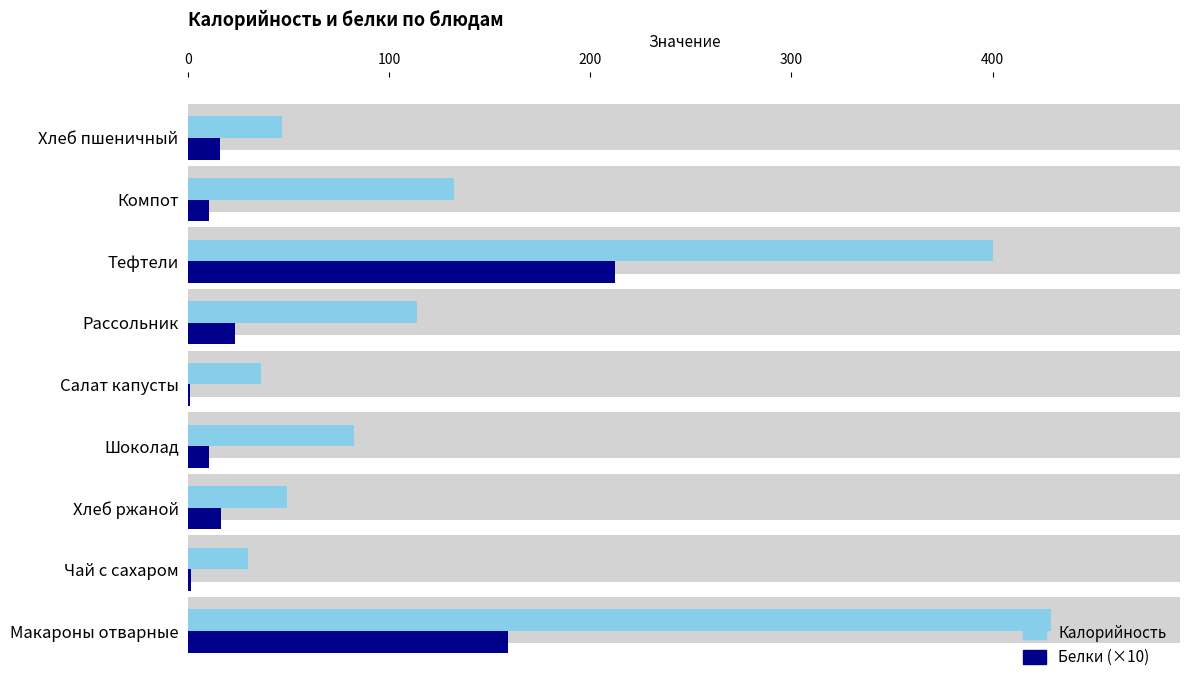

What are all the series names shown in the legend?

Калорийность, Белки (×10)